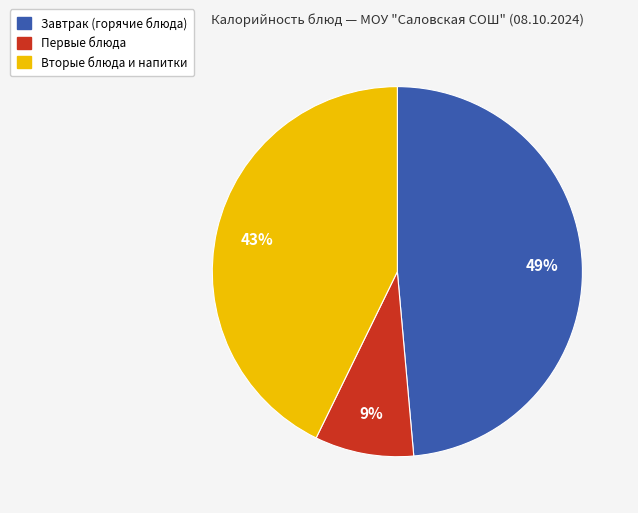

To the nearest percent, what is the combined percentage of Первые блюда and Вторые блюда и напитки?

51%